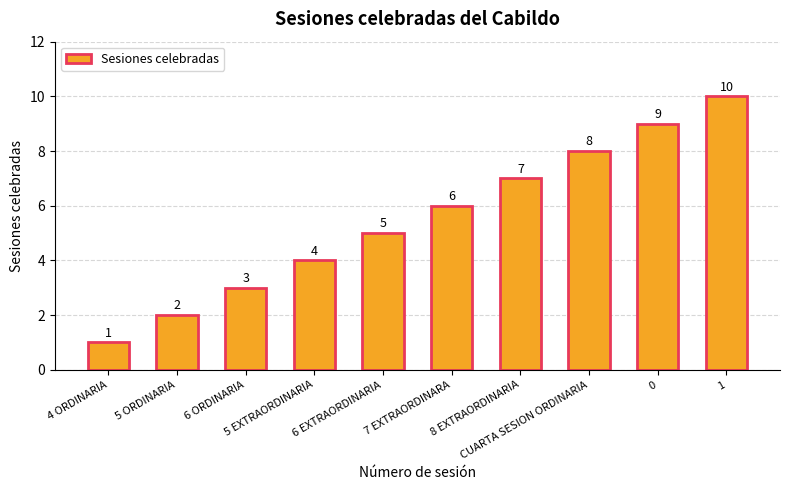

What is the difference between the maximum and minimum values?

9